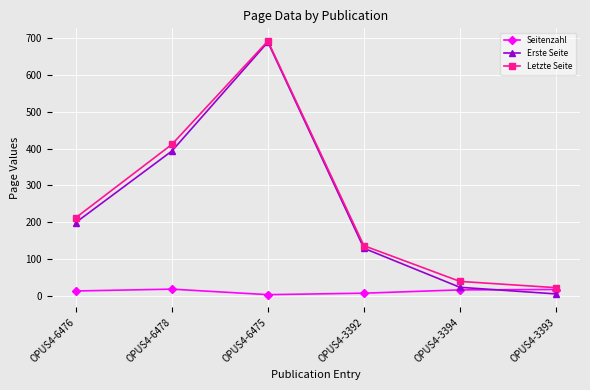

Which series ends up on top after the final intersection of Erste Seite and Seitenzahl?

Seitenzahl